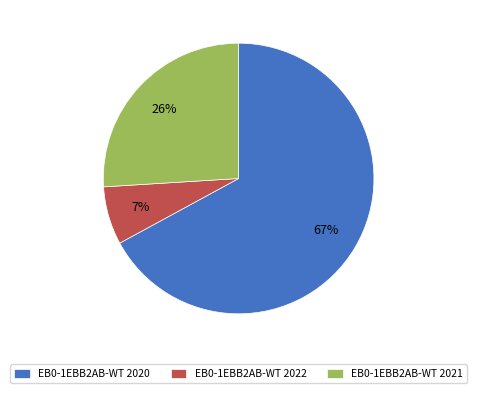

Is the sum of EB0-1EBB2AB-WT 2021 and EB0-1EBB2AB-WT 2022 greater than half?

No